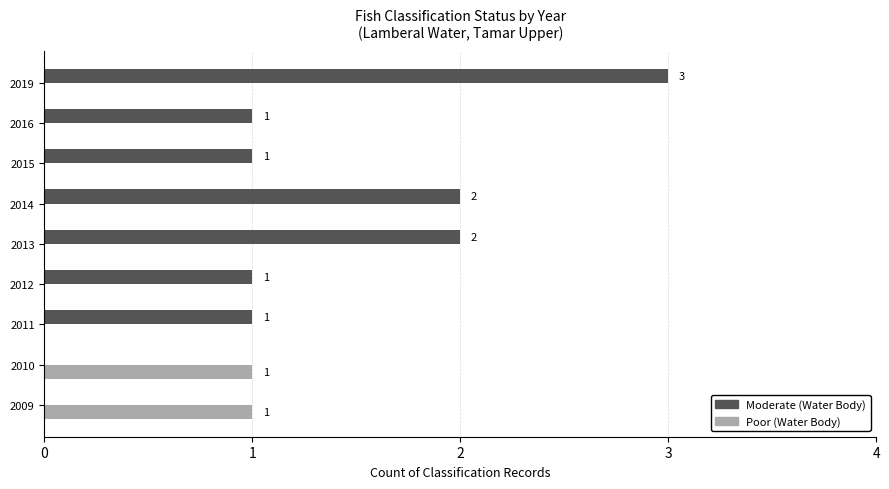

What is the maximum value shown in the chart?

3